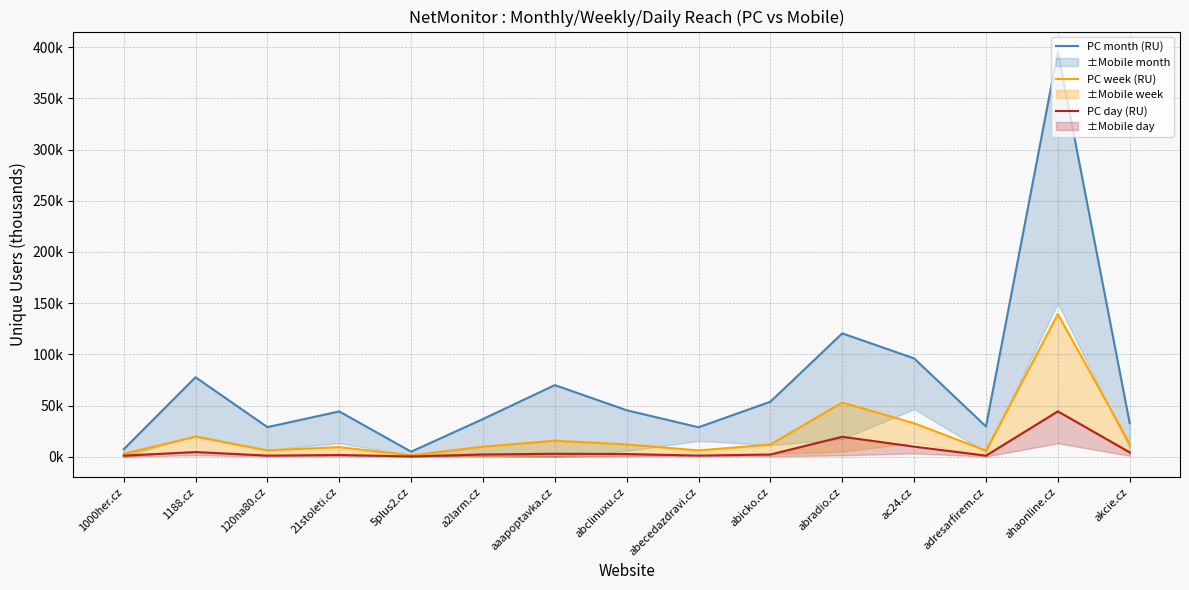

Reading left to right, what are all the values shown in this chart?

PC month (RU): 7.2	77.6	28.9	44.2	4.9	36.8	69.9	45.4	28.7	53.7	120.5	96.0	29.5	395.6	32.8
PC week (RU): 2.8	19.6	6.2	9.4	1.3	9.8	15.6	12.0	6.1	11.8	52.9	32.6	6.0	139.3	12.7
PC day (RU): 1.0	4.5	1.1	1.6	0.2	2.1	2.9	2.6	1.1	2.1	19.5	9.8	1.0	44.2	4.3